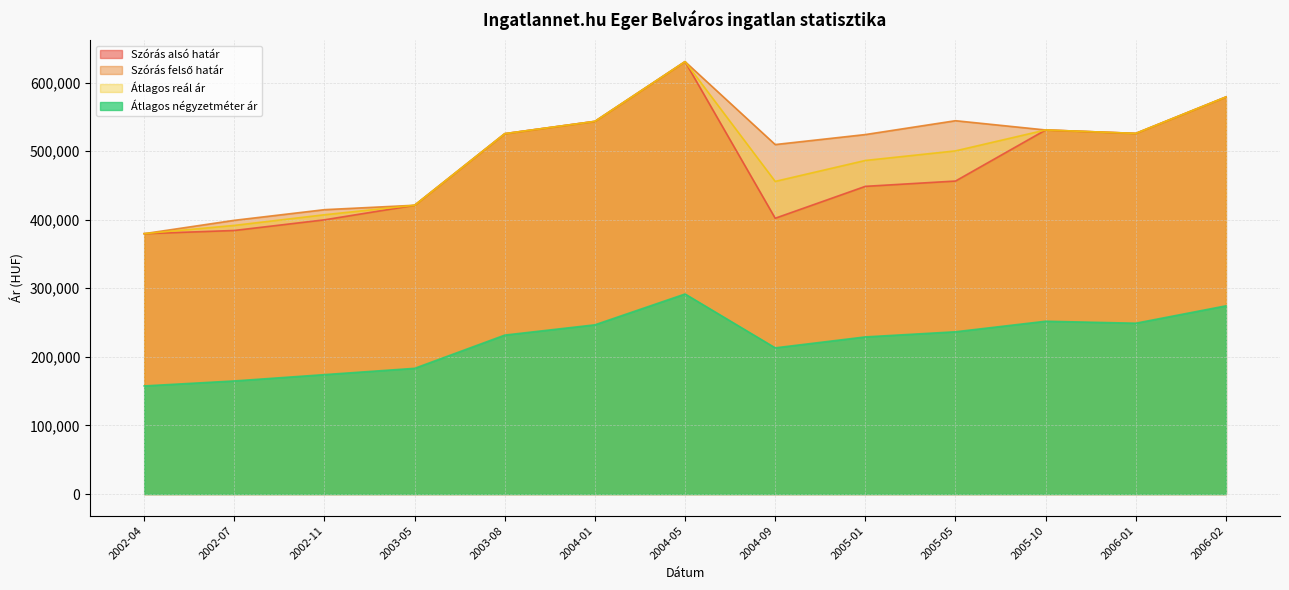

Reading left to right, list all the values displayed in this chart.

Szórás alsó határ: 379618	384282	399804	421033	525411	543357	630455	402109	448602	456336	530808	525807	578882
Szórás felső határ: 379618	399090	414612	421033	525411	543357	630455	509559	524134	544322	530808	525807	578882
Átlagos reál ár: 379618	391686	407208	421033	525411	543357	630455	455834	486368	500329	530808	525807	578882
Átlagos négyzetméter ár: 157622	164890	174106	183275	231738	246720	291666	213133	229091	236573	251946	249053	274383